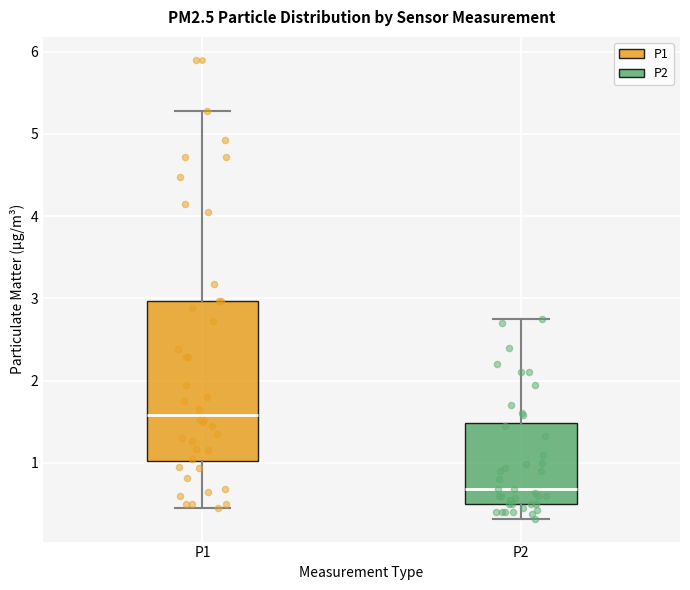

Reading left to right, transcribe this box plot: for each box, give where its median line is, the range the box spans, and where its two whiskers end, as read against the y-axis. The values are not printed on the chart, so give them approximately, as read against the axis.

P1: median 1.6, box 1.0 to 3.0, whiskers 0.5 to 5.3
P2: median 0.7, box 0.5 to 1.5, whiskers 0.3 to 2.8